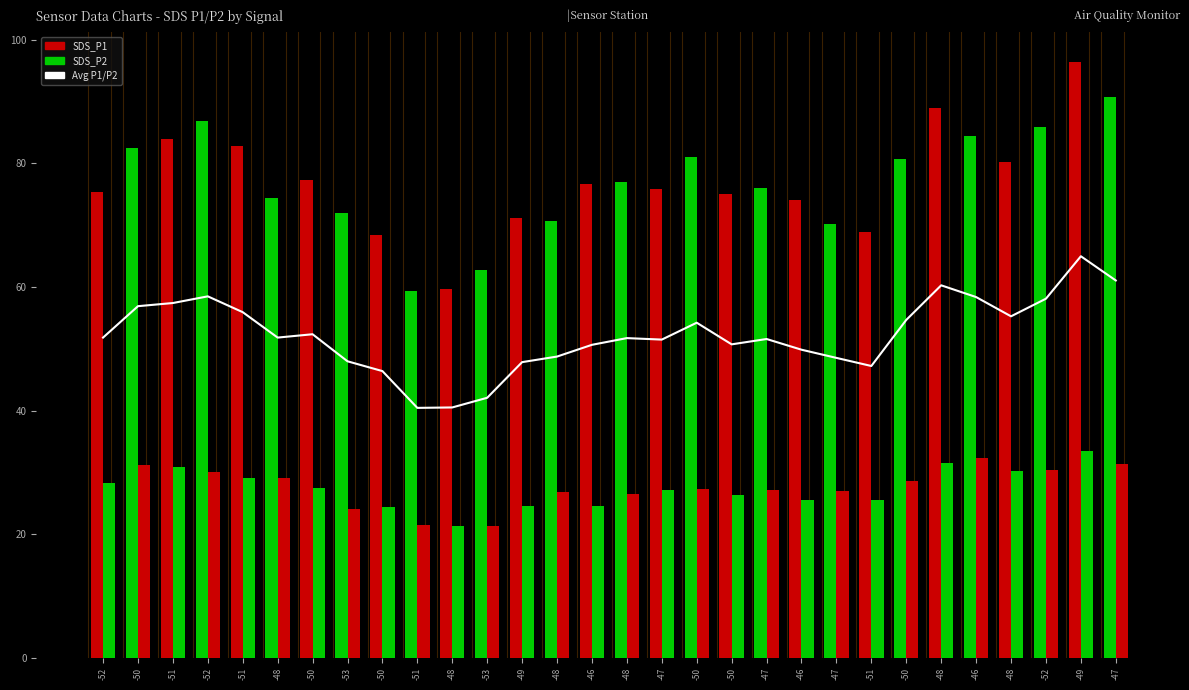

List the series in order of their overall mean, highest first.

SDS_P1, Avg P1/P2, SDS_P2